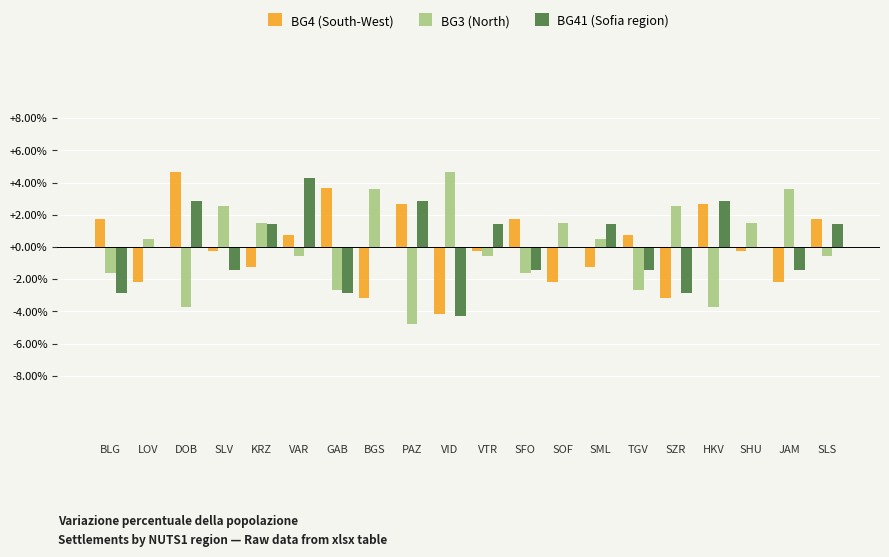

Reading left to right, what are all the values shown in this chart?

BG4 (South-West): 1.7	-2.2	4.6	-0.2	-1.2	0.7	3.7	-3.2	2.7	-4.1	-0.2	1.7	-2.2	-1.2	0.7	-3.2	2.7	-0.2	-2.2	1.7
BG3 (North): -1.6	0.5	-3.7	2.6	1.5	-0.6	-2.7	3.6	-4.8	4.7	-0.6	-1.6	1.5	0.5	-2.7	2.6	-3.7	1.5	3.6	-0.6
BG41 (Sofia region): -2.9	0.0	2.9	-1.4	1.4	4.3	-2.9	0.0	2.9	-4.3	1.4	-1.4	0.0	1.4	-1.4	-2.9	2.9	0.0	-1.4	1.4